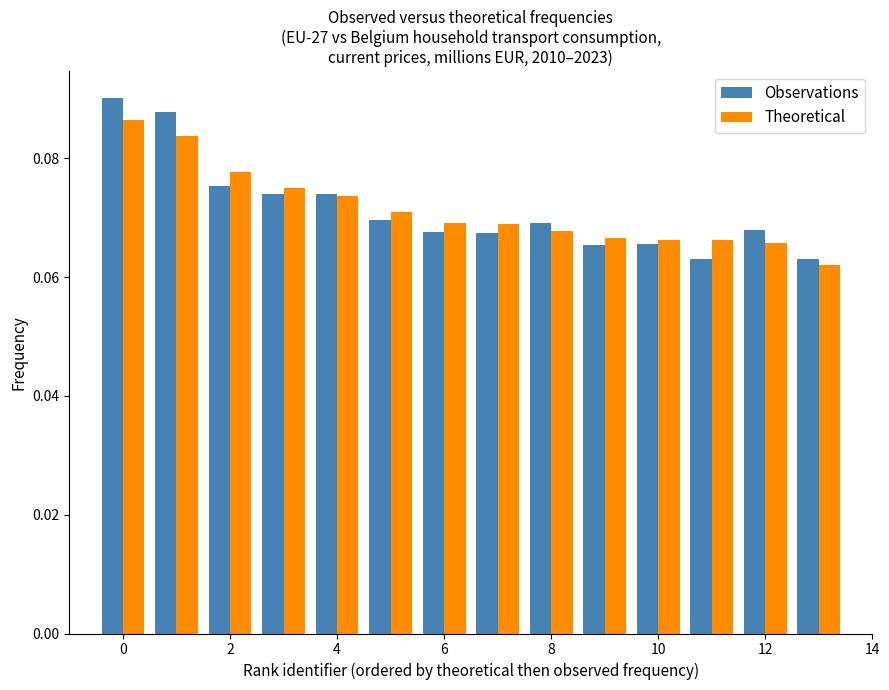

How many groups of bars are there?

14